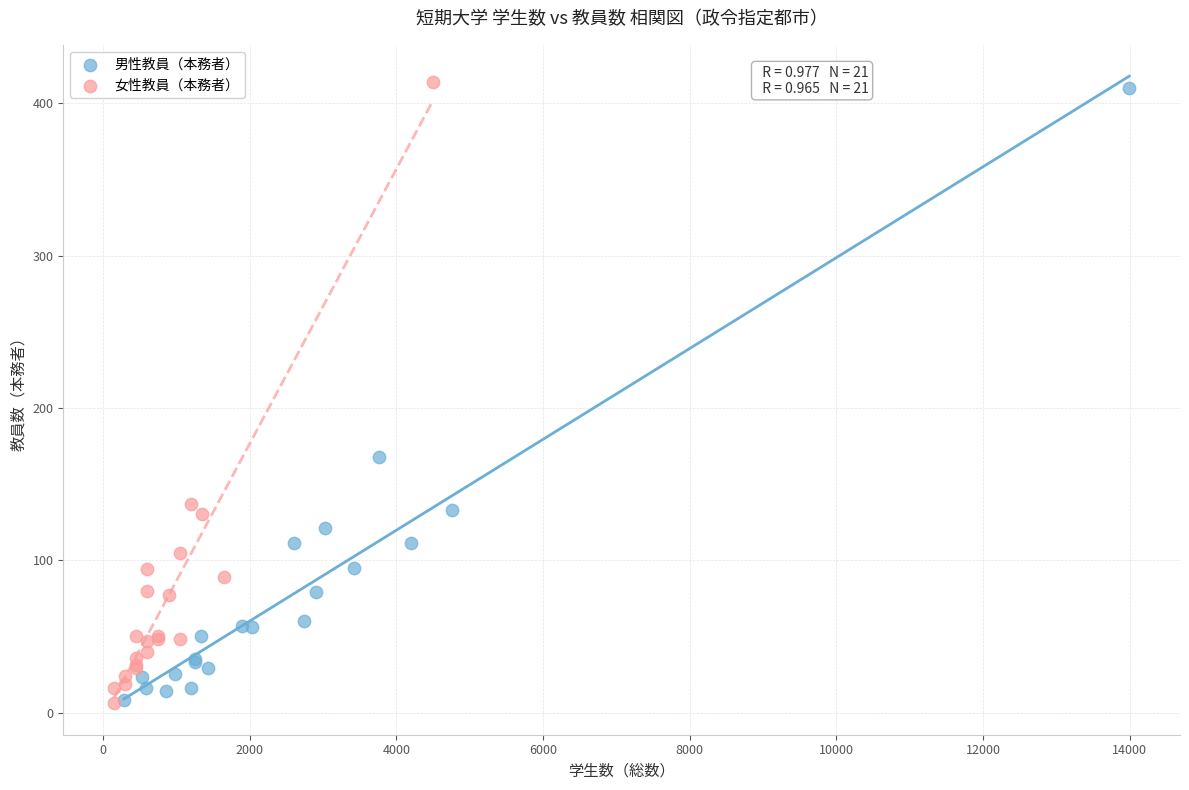

What are all the series names shown in the legend?

男性教員（本務者）, 女性教員（本務者）